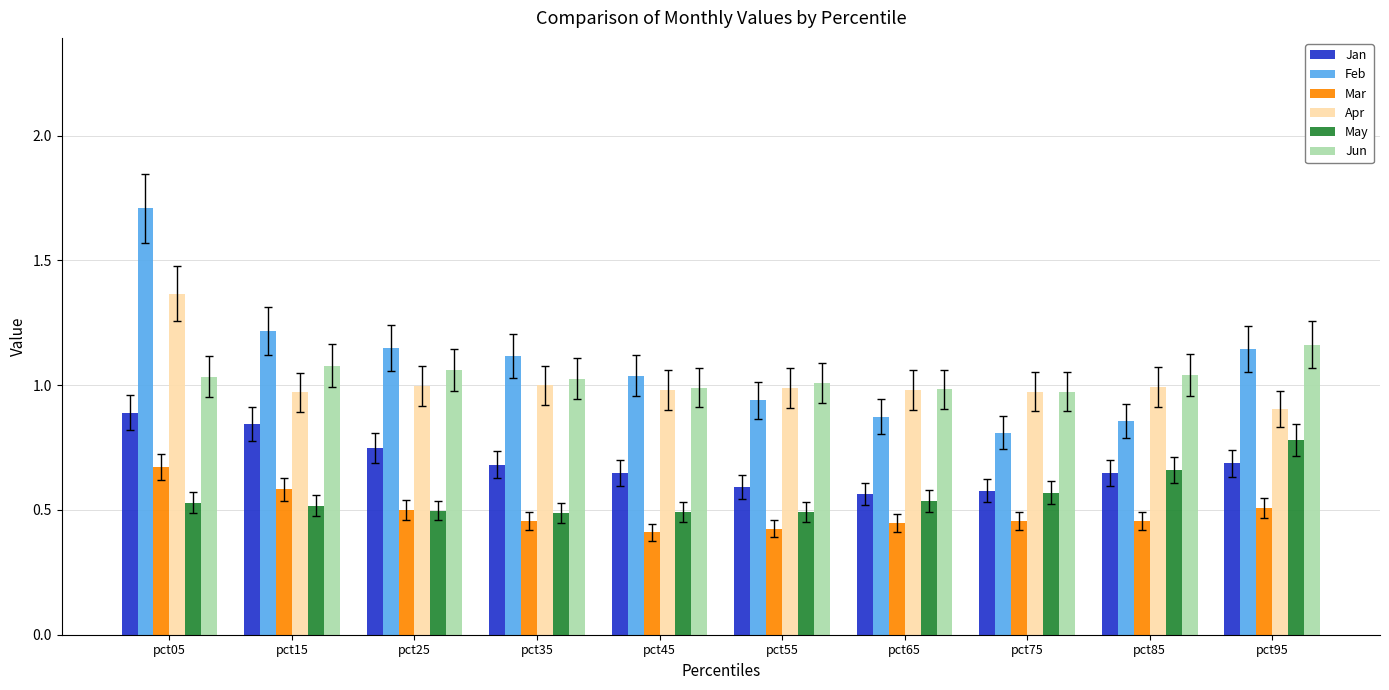

The value of Jun at pct65 is 1.0. True or false?

True